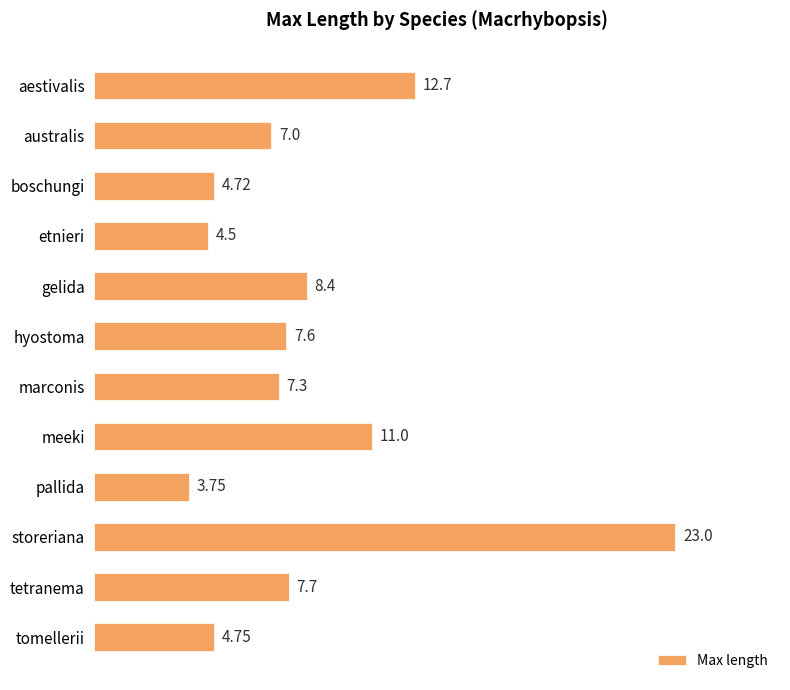

Where is the data nearest to the value 13?

aestivalis